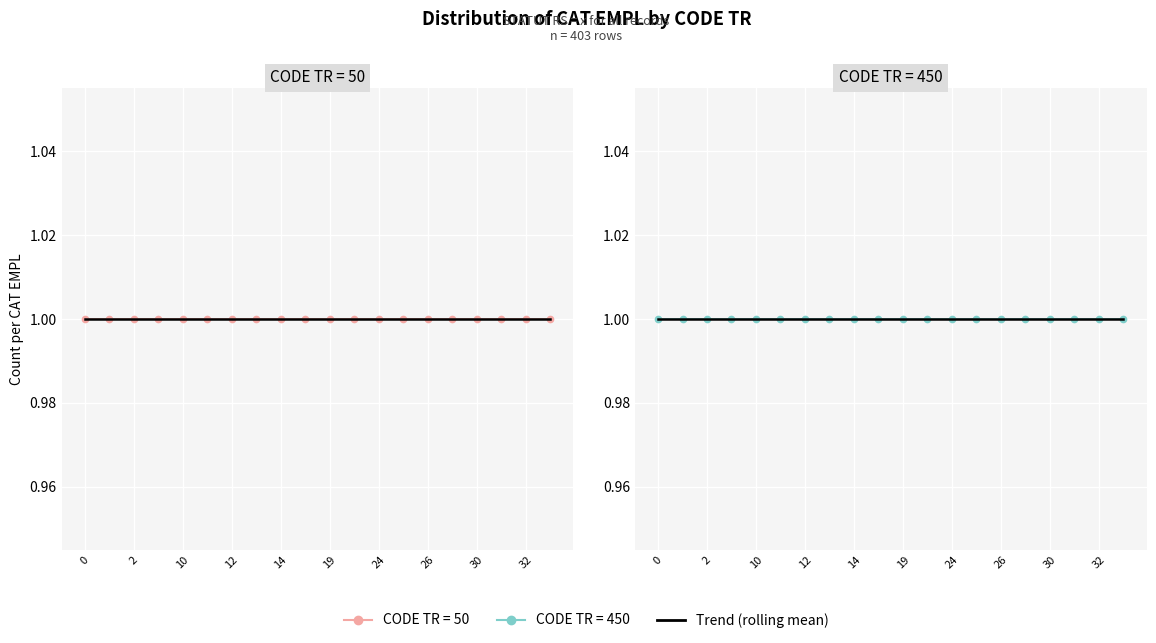

Count the number of data series in this chart.

2